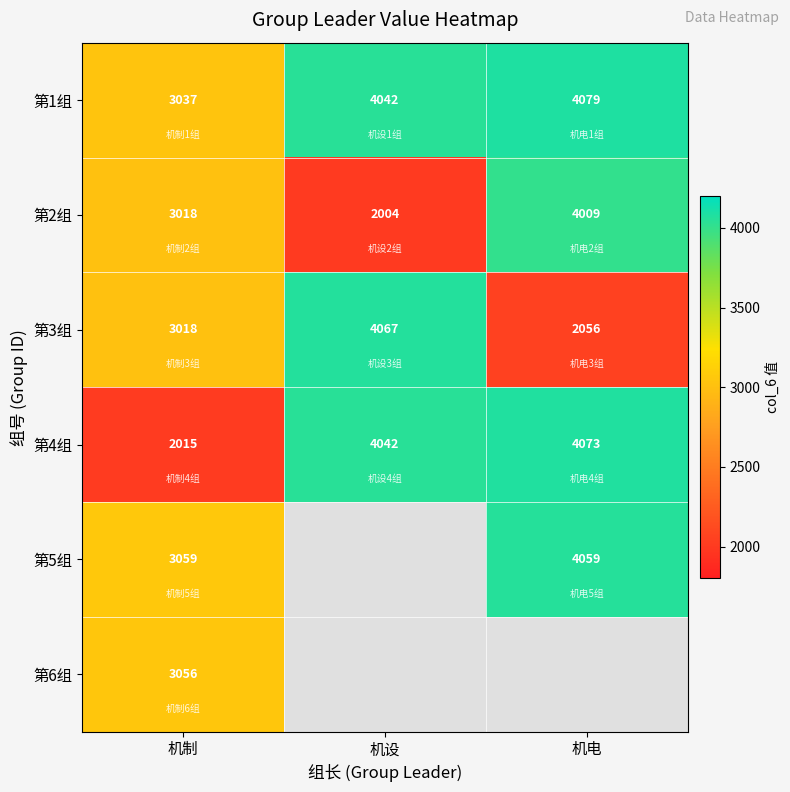

True or false: 第4组 has a value of 4042 at 机设.

True